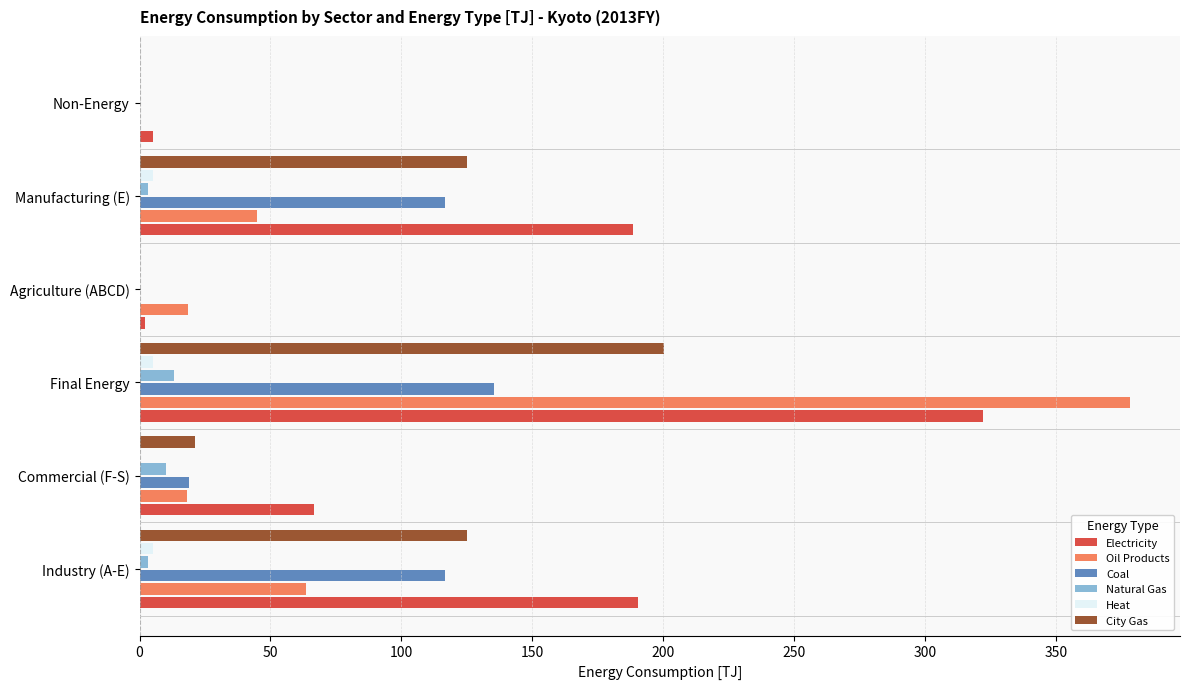

The value of Oil Products at Final Energy is 200.1. True or false?

False